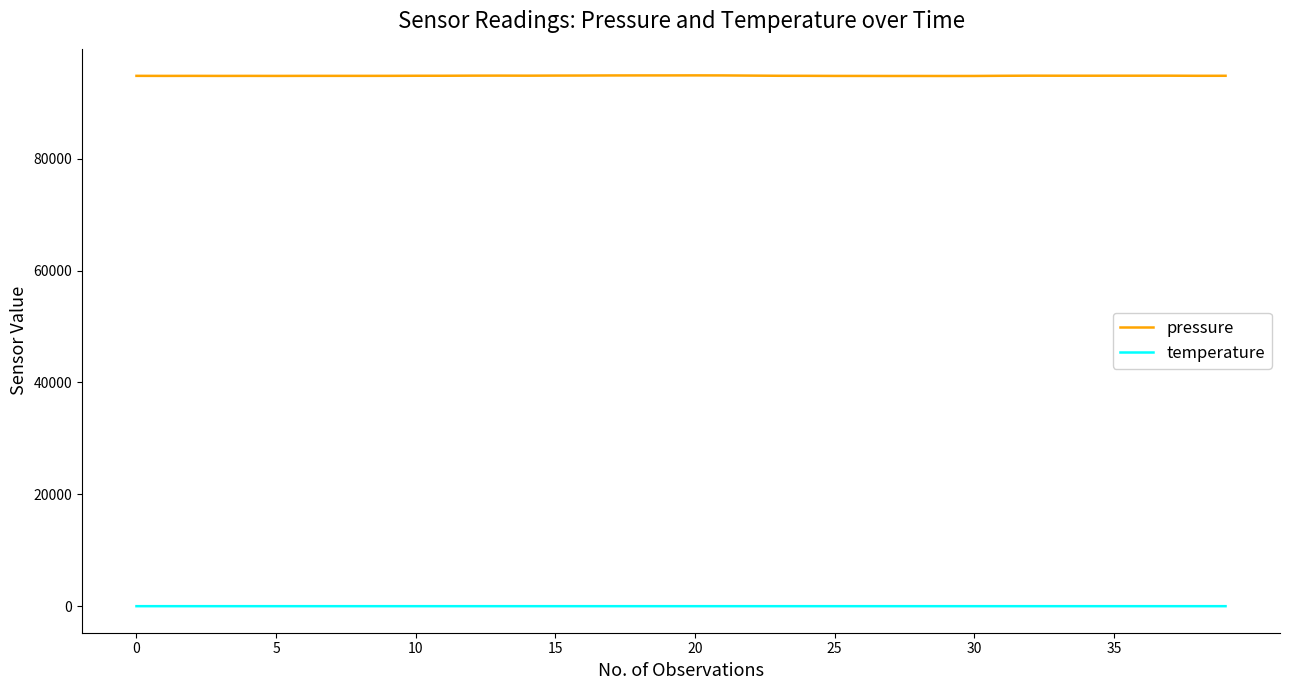

What is the minimum value for pressure?

94779.7